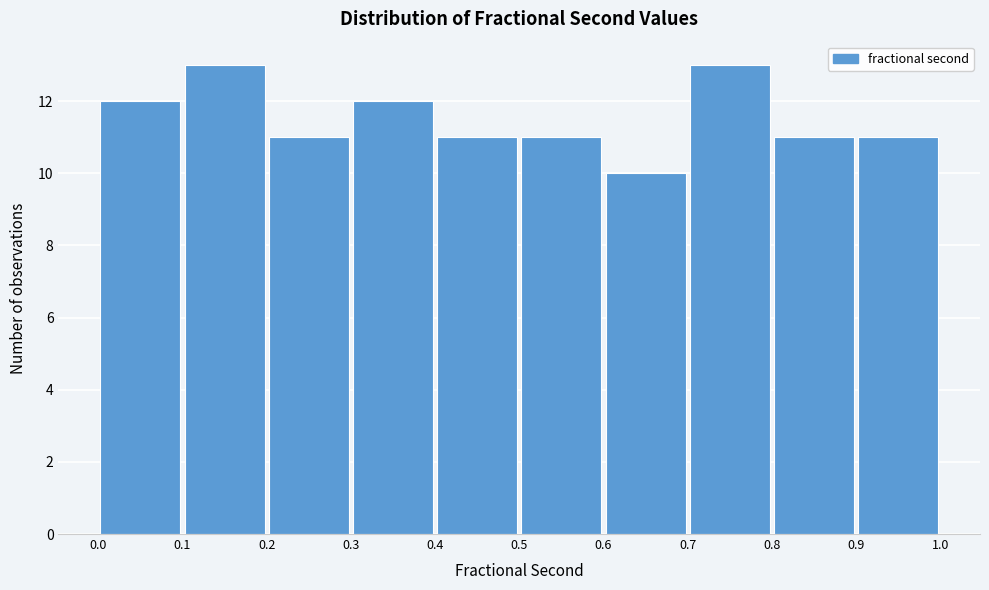

Reading left to right, list every bar in this chart as the range it spans on the x-axis followed by its height. The values are not printed on the chart, so give them approximately, as read against the axis.

0.0 to 0.1: 12
0.1 to 0.2: 13
0.2 to 0.3: 11
0.3 to 0.4: 12
0.4 to 0.5: 11
0.5 to 0.6: 11
0.6 to 0.7: 10
0.7 to 0.8: 13
0.8 to 0.9: 11
0.9 to 1.0: 11